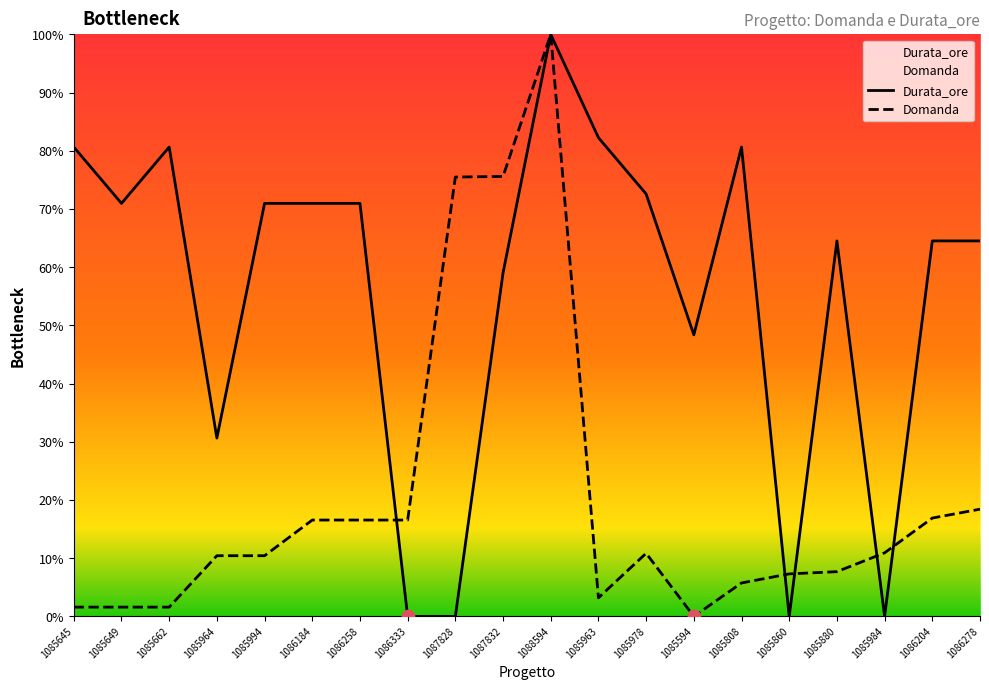

Which series has the widest spread of Y values?

Domanda